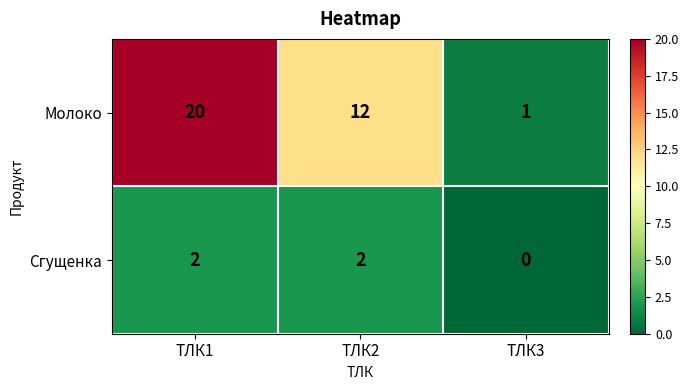

Rank the series by their average value, from lowest to highest.

Сгущенка, Молоко